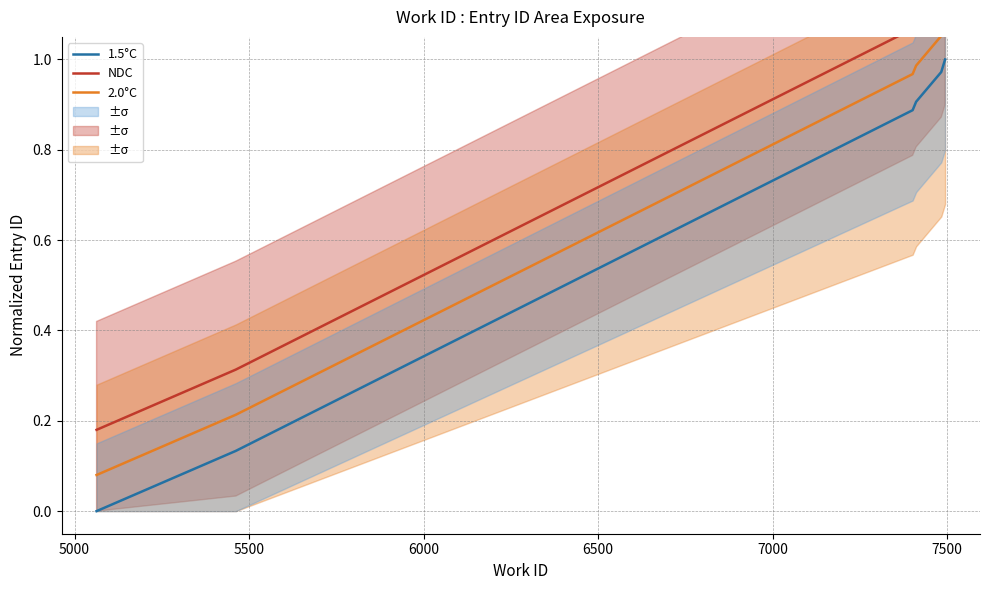

What is the highest value of the NDC series?

1.2